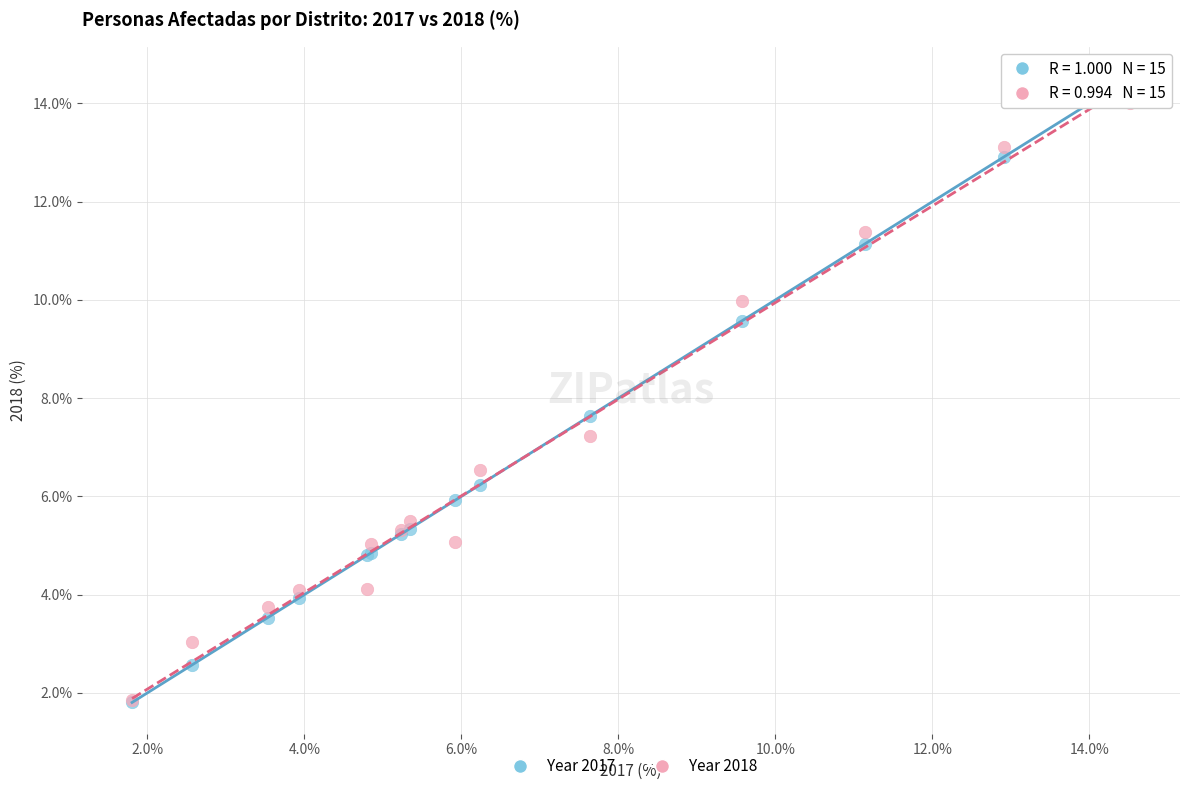

Across all series, what Y value is closest to 8?

7.6